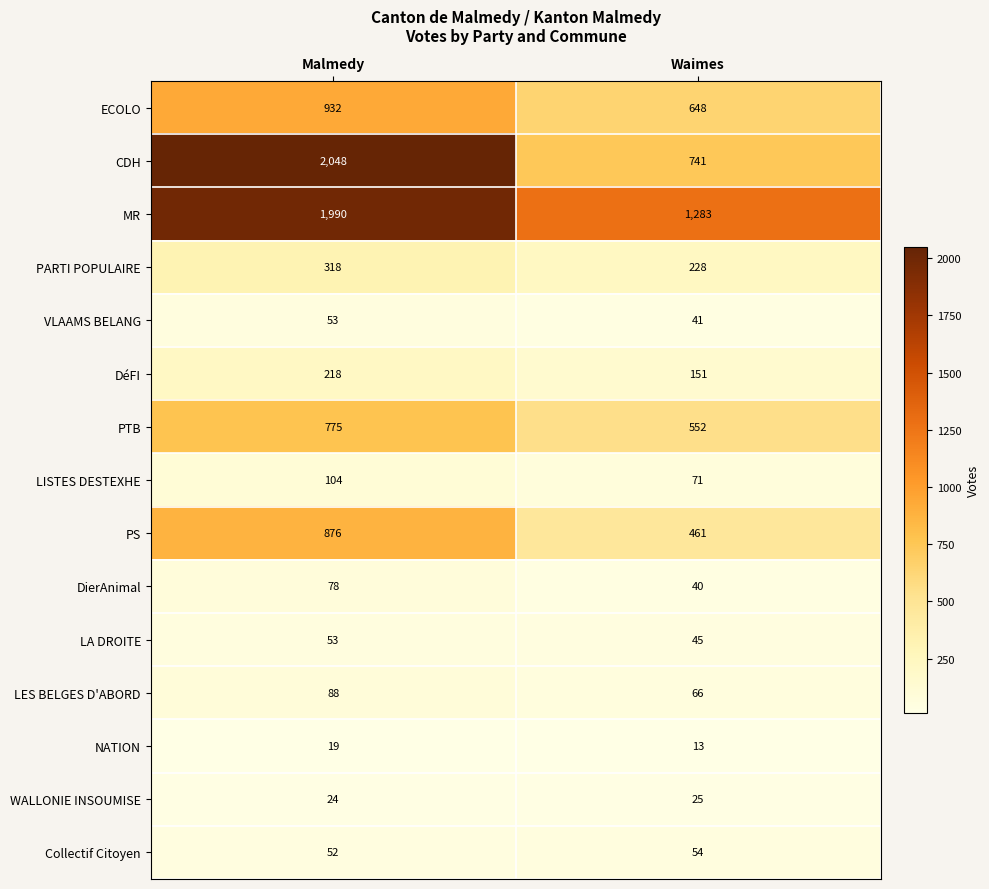

Is it true that LISTES DESTEXHE equals 158 at Malmedy?

False